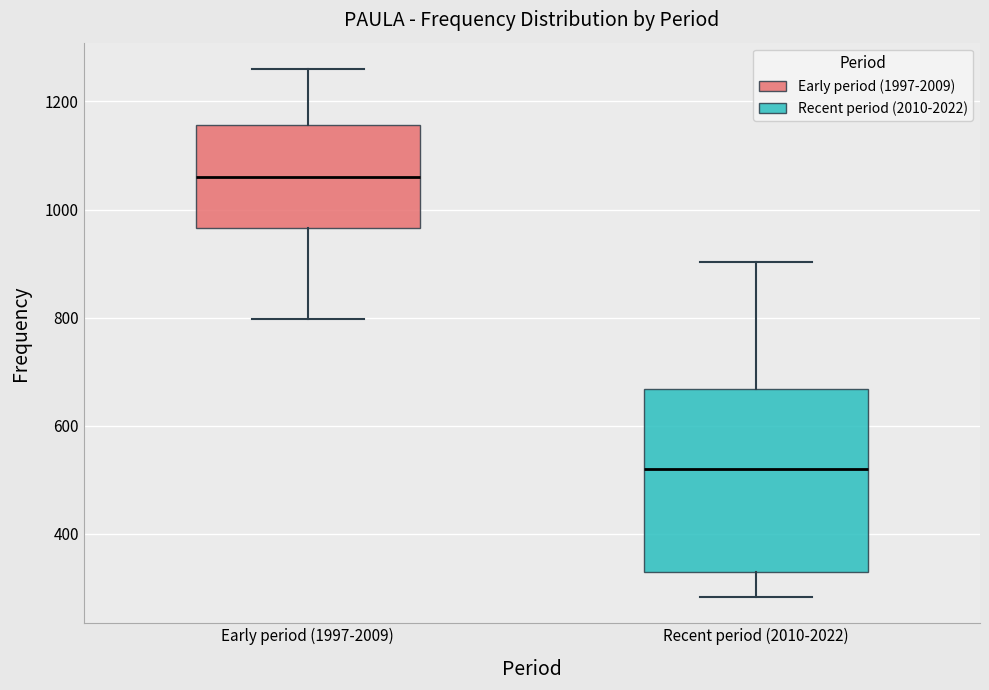

Reading left to right, transcribe this box plot: for each box, give where its median line is, the range the box spans, and where its two whiskers end, as read against the y-axis. The values are not printed on the chart, so give them approximately, as read against the axis.

Early period (1997-2009): median 1060, box 960 to 1160, whiskers 800 to 1260
Recent period (2010-2022): median 520, box 320 to 660, whiskers 280 to 900